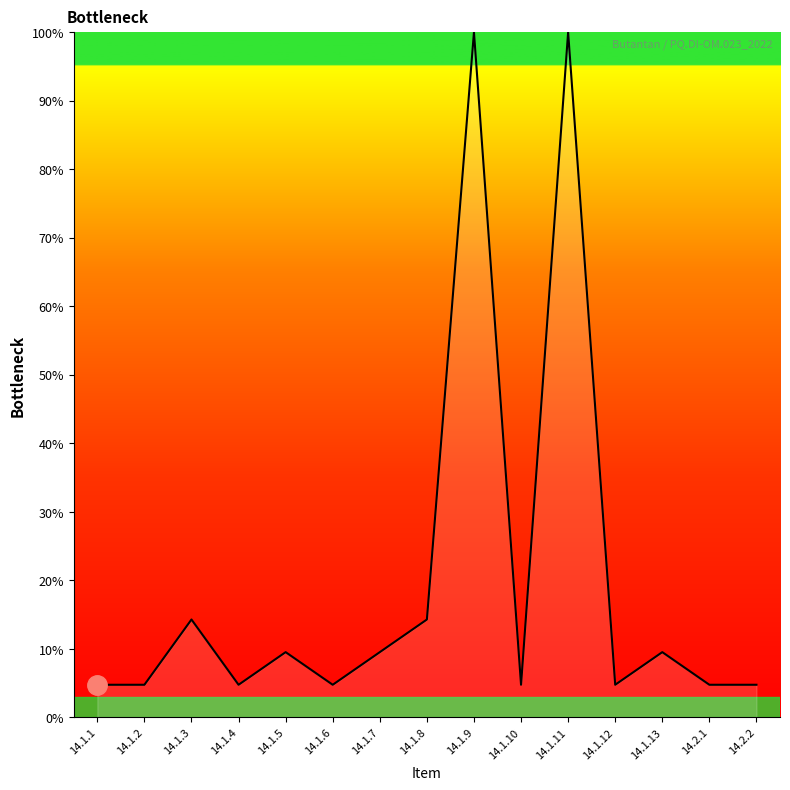

True or false: the data shows 15.6 at 14.1.7.

False